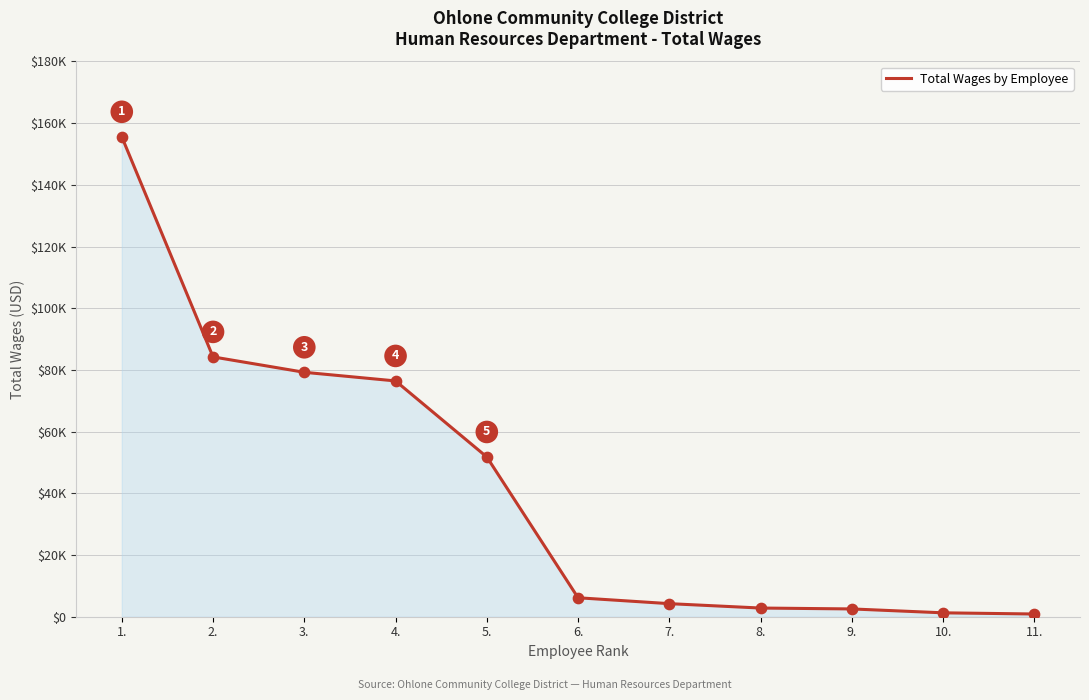

Is this an area chart (filled region under the line)?

Yes